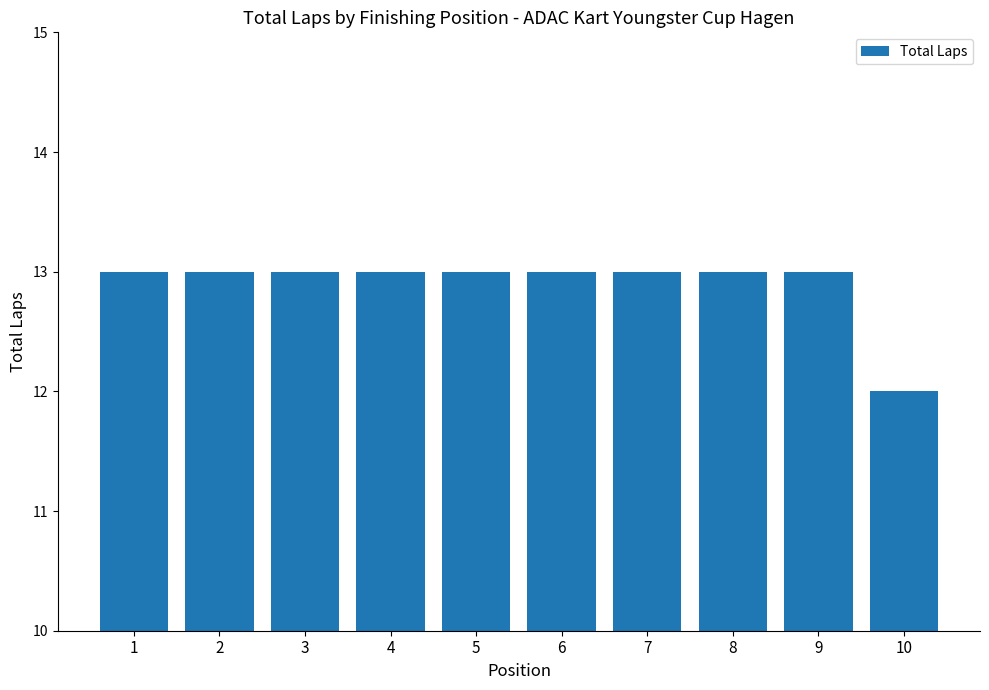

Reading left to right, extract all data points from this chart.

1=13	2=13	3=13	4=13	5=13	6=13	7=13	8=13	9=13	10=12